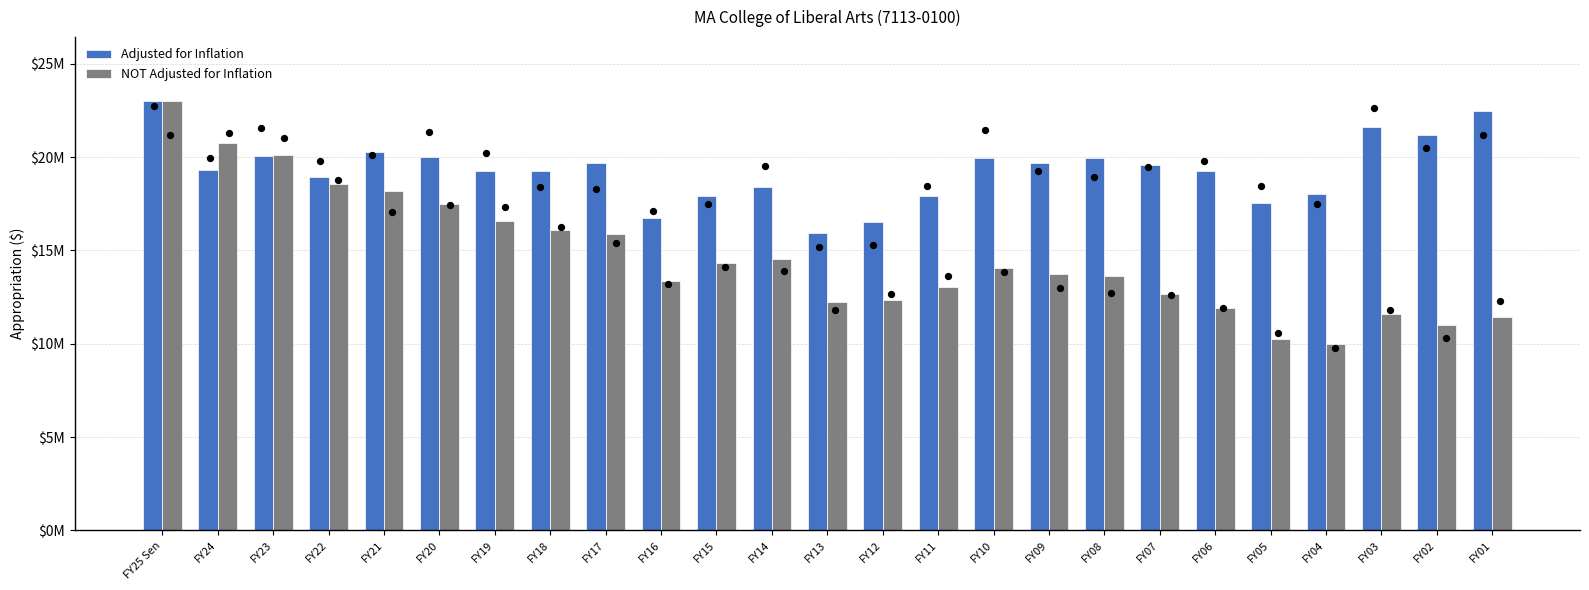

Which series reaches the minimum Y coordinate?

NOT Adjusted for Inflation